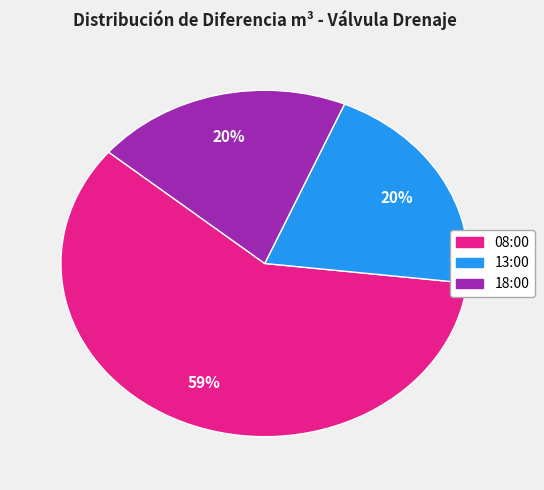

What is the largest slice in the pie chart?

08:00